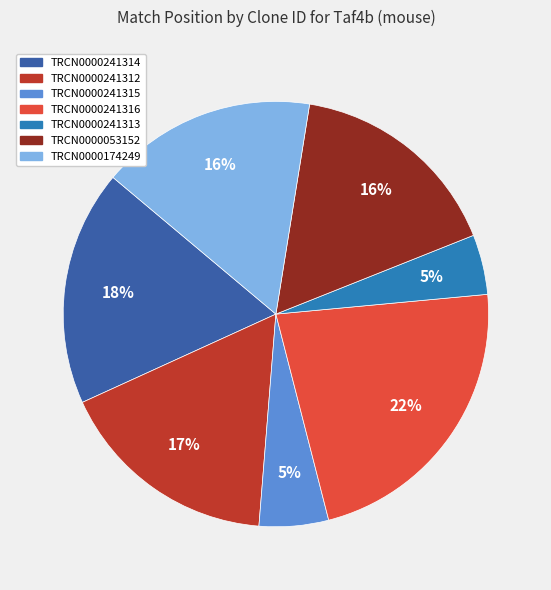

What percentage is the TRCN0000174249 slice, to the nearest percent?

16%